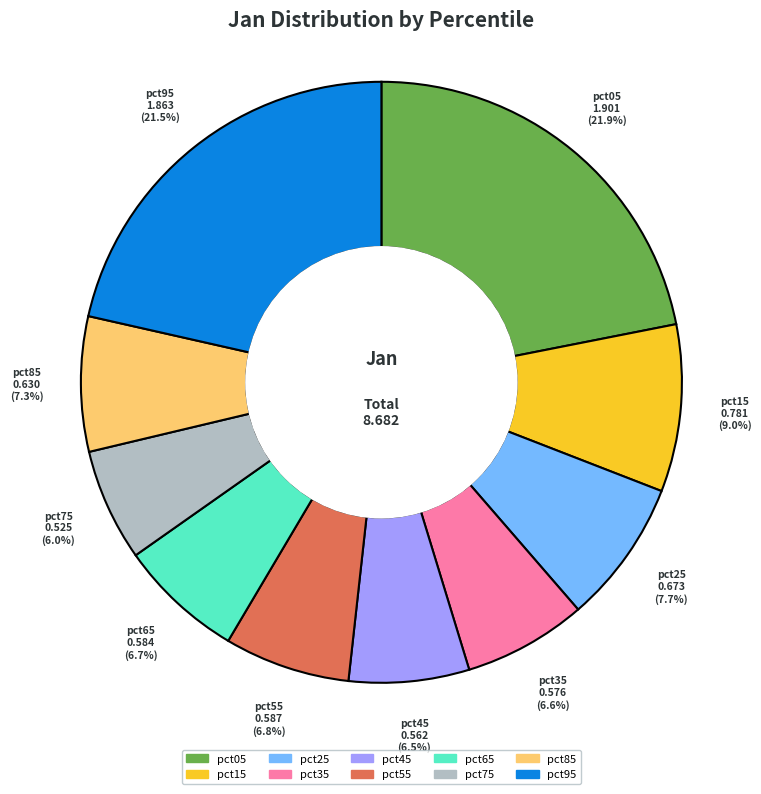

Is there any slice that represents more than half of the pie?

No